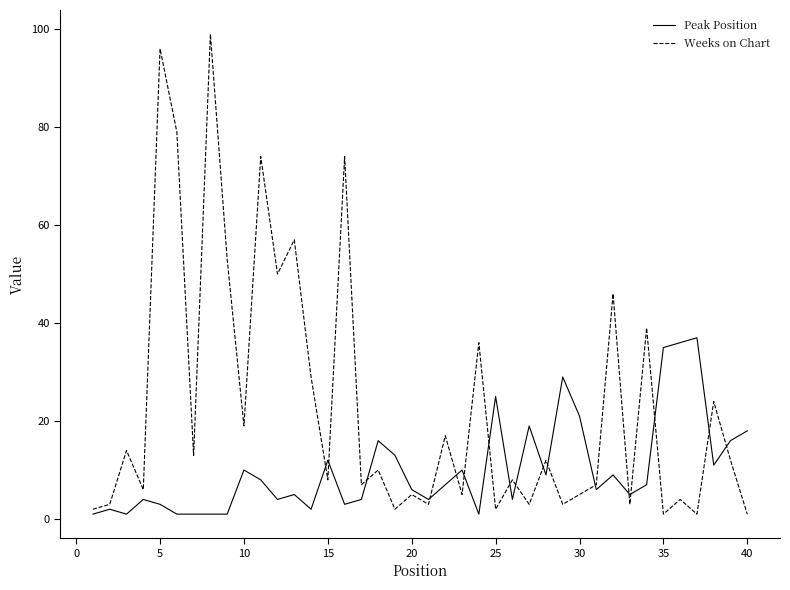

Which series has the widest spread of values?

Weeks on Chart